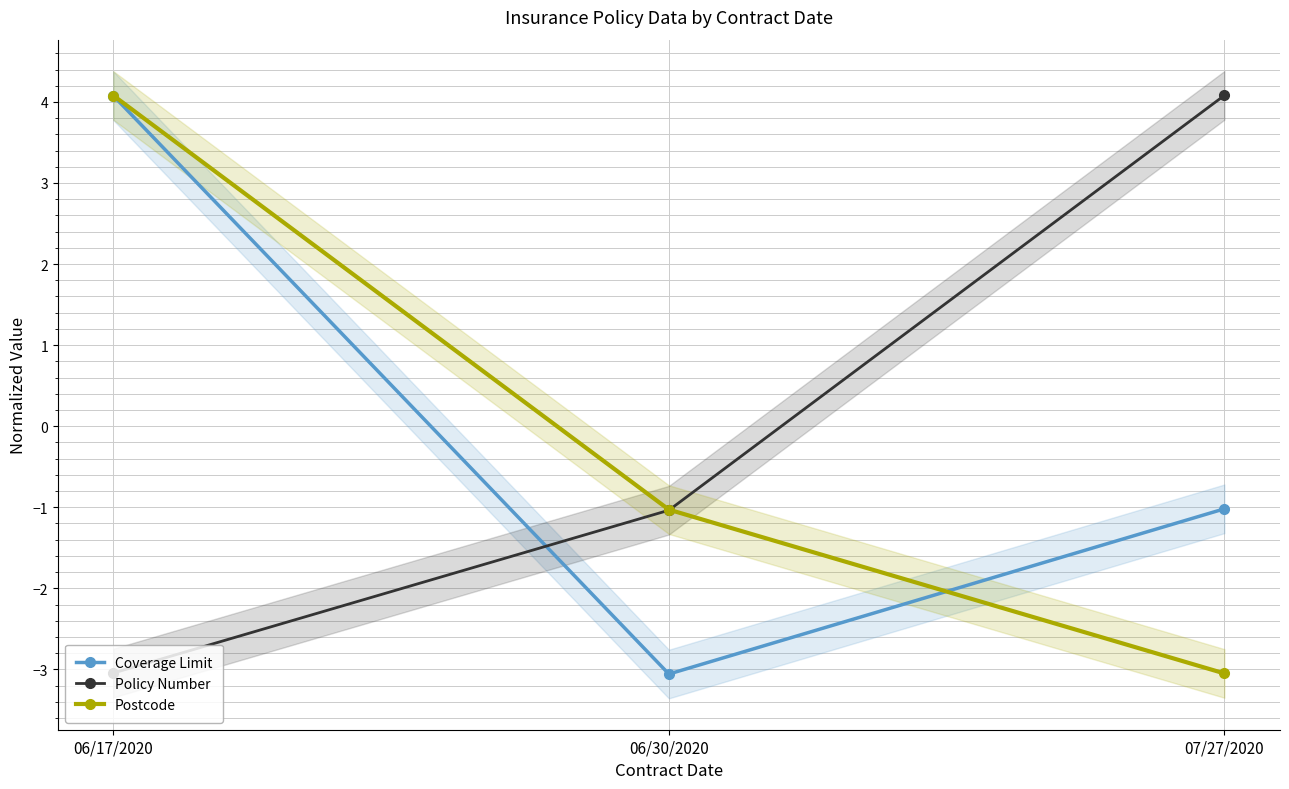

Which series has the largest total across all categories?

Policy Number